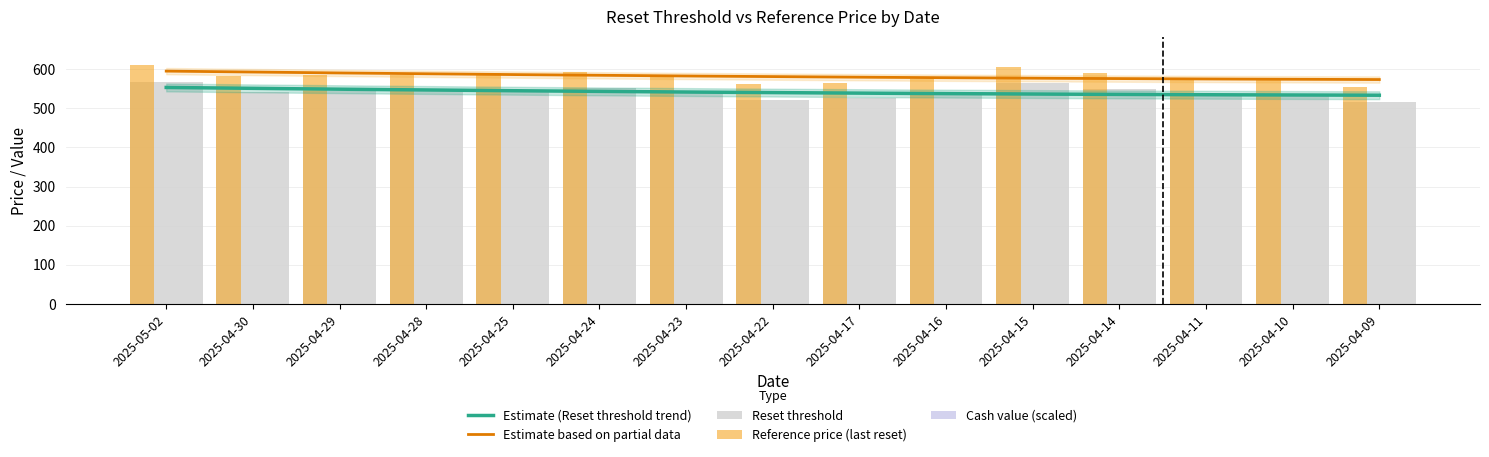

The Reference price (last reset) series shows 554.3 at 2025-04-09. True or false?

True